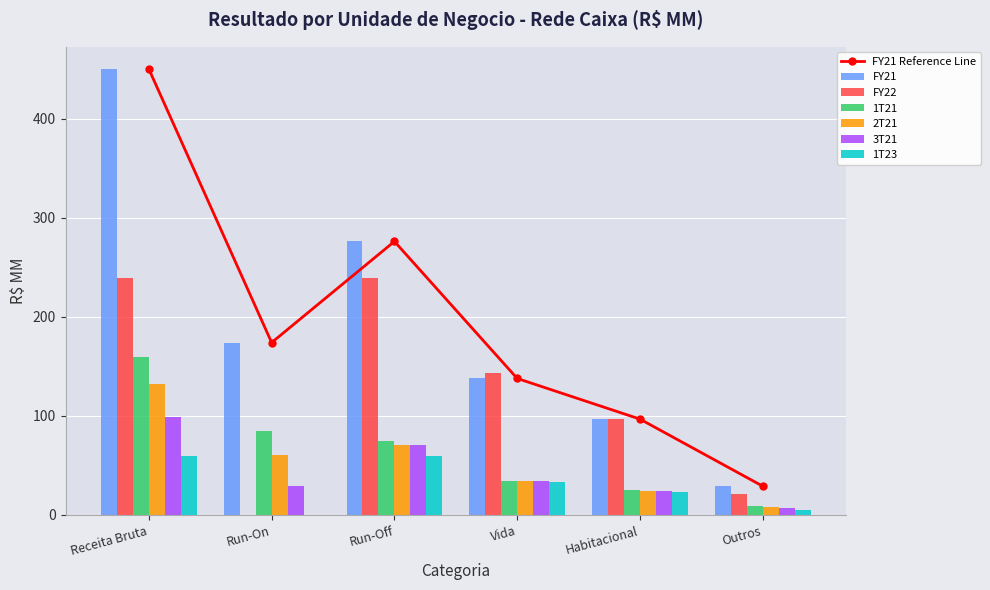

What is the value of the 3T21 bar at the 1st from the left?

99.0